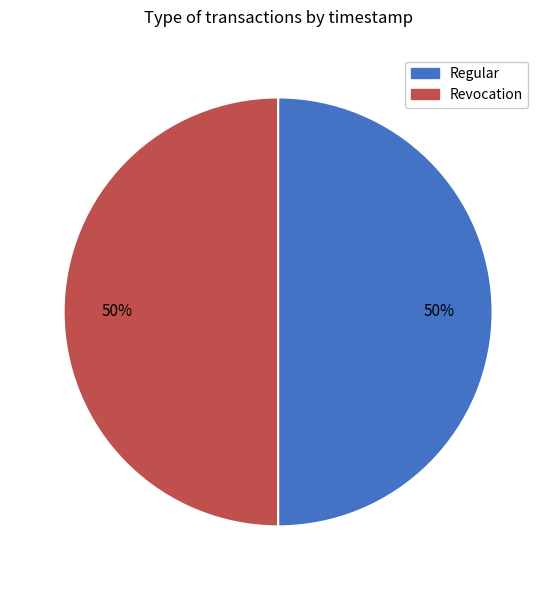

Combined, do Regular and Revocation account for over 50%?

Yes